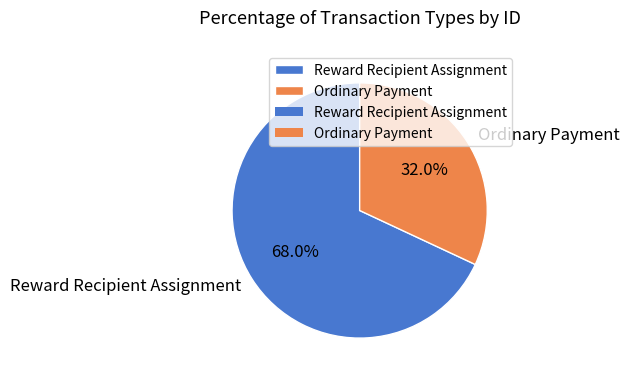

The Reward Recipient Assignment slice represents 56% of the pie. True or false?

False